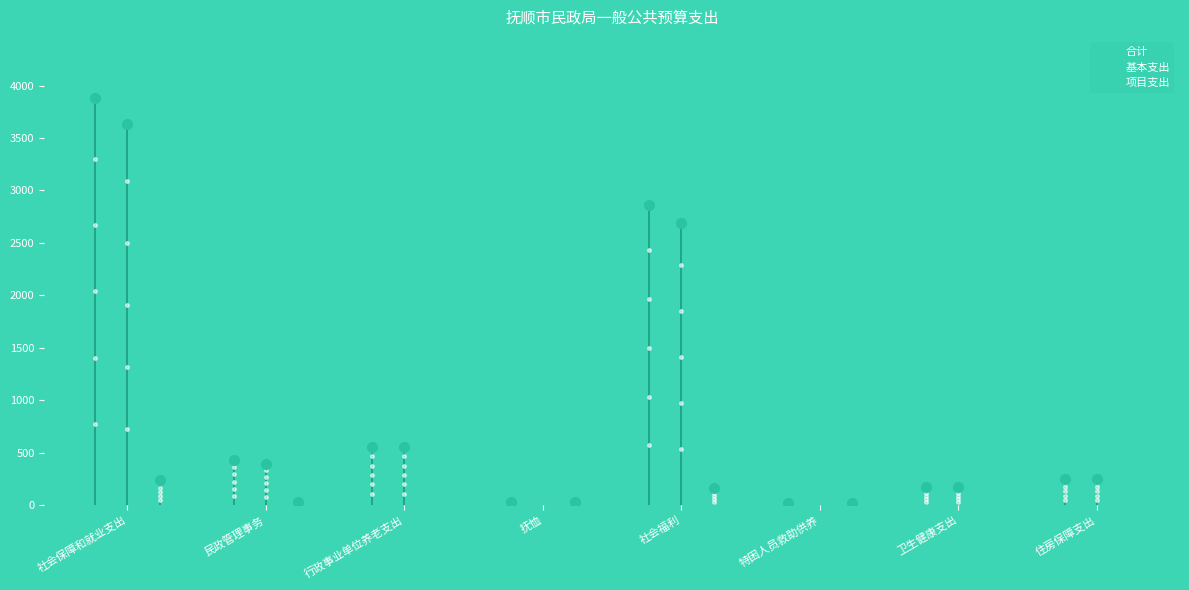

Reading left to right, what are all the values shown in this chart?

合计: 社会保障和就业支出=3881.3	民政管理事务=426.9	行政事业单位养老支出=550.1	抚恤=27.6	社会福利=2856.5	特困人员救助供养=20.2	卫生健康支出=169.1	住房保障支出=253.5
基本支出: 社会保障和就业支出=3636.5	民政管理事务=396.8	行政事业单位养老支出=550.1	抚恤=0.0	社会福利=2689.7	特困人员救助供养=0.0	卫生健康支出=169.1	住房保障支出=253.5
项目支出: 社会保障和就业支出=244.8	民政管理事务=30.1	行政事业单位养老支出=0.0	抚恤=27.6	社会福利=166.9	特困人员救助供养=20.2	卫生健康支出=0.0	住房保障支出=0.0